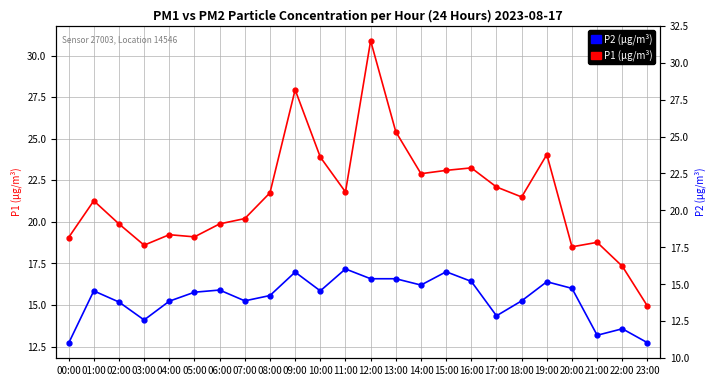

Which category has the lowest value in the P1 (µg/m³) series?

23:00